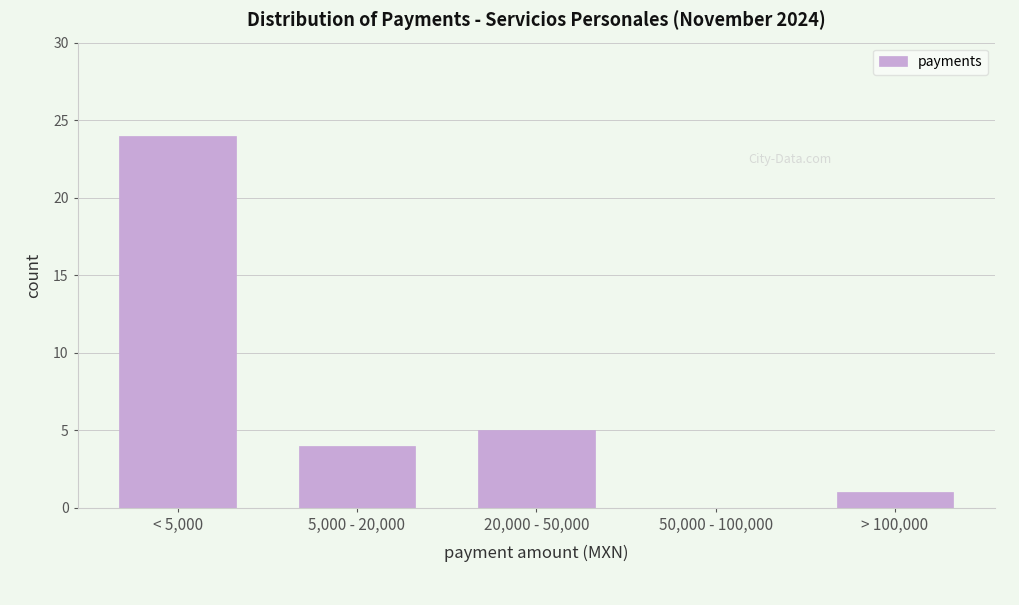

Reading left to right, extract all data points from this chart.

< 5,000=24	5,000 - 20,000=4	20,000 - 50,000=5	50,000 - 100,000=0	> 100,000=1